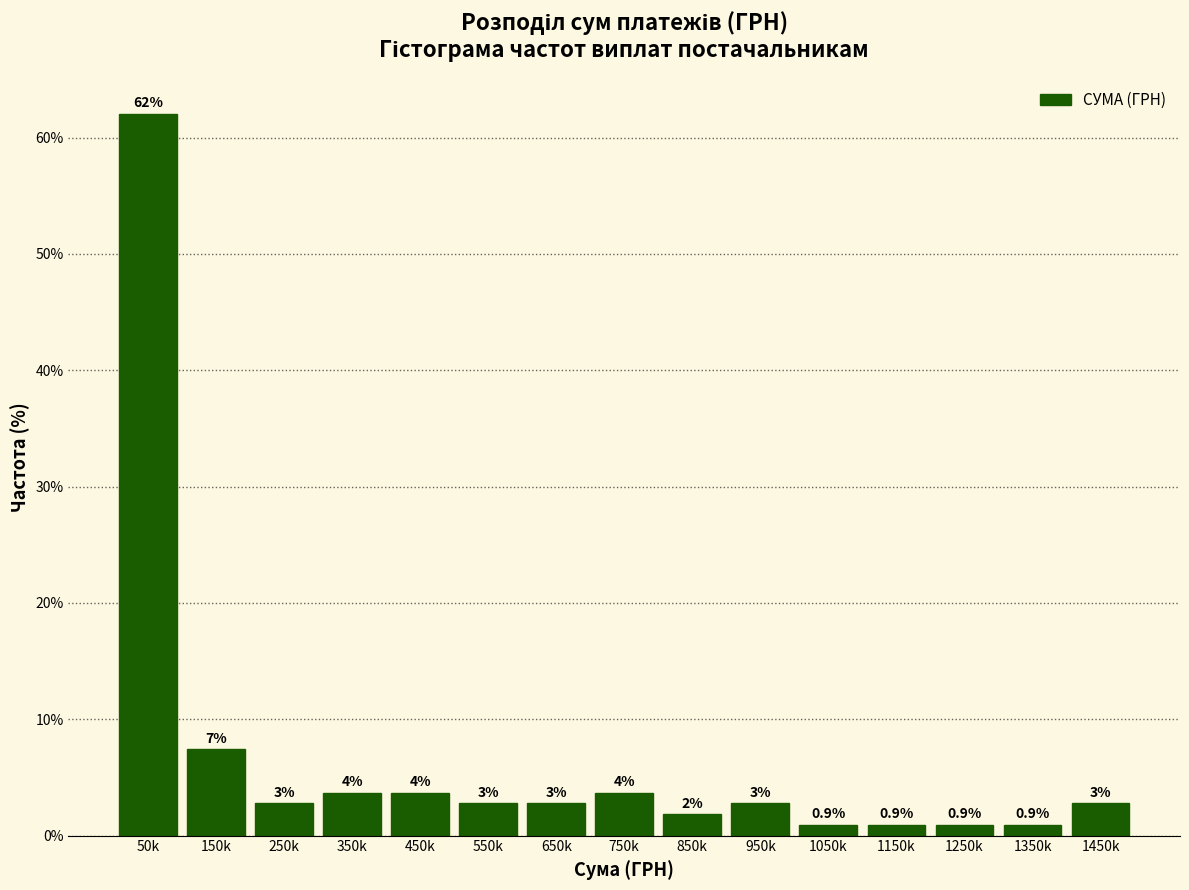

How many bars are there in total?

15